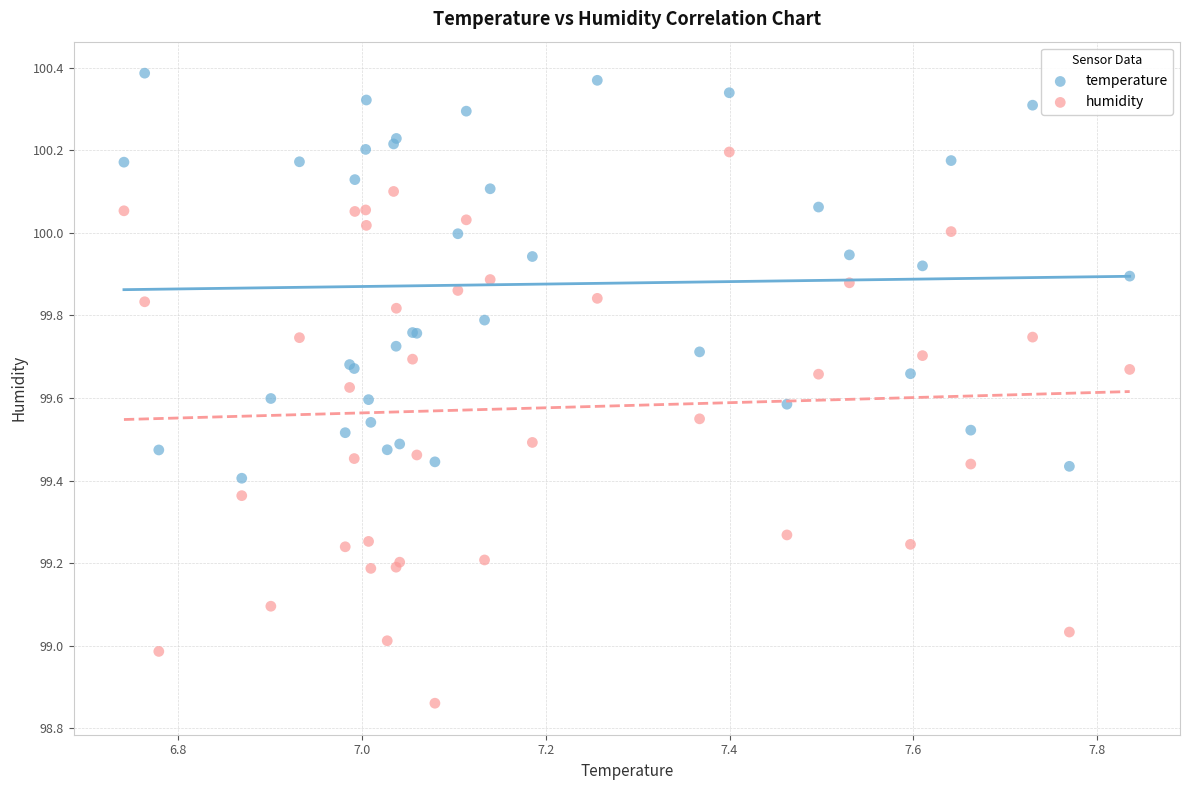

What is the X range (max minus min) for the scatter plot?

1.1